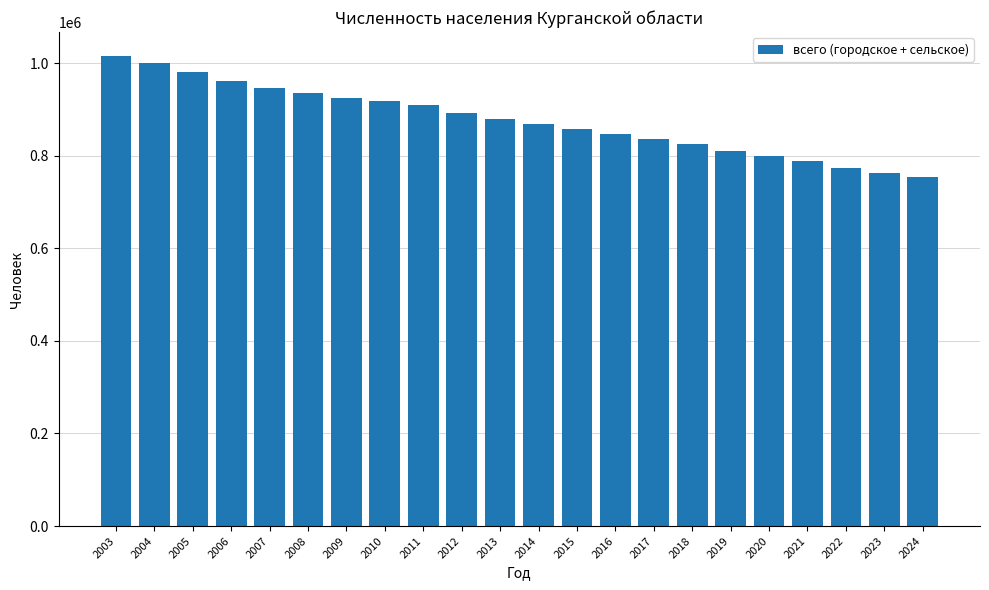

What is the value of the 16th bar from the left?

824387